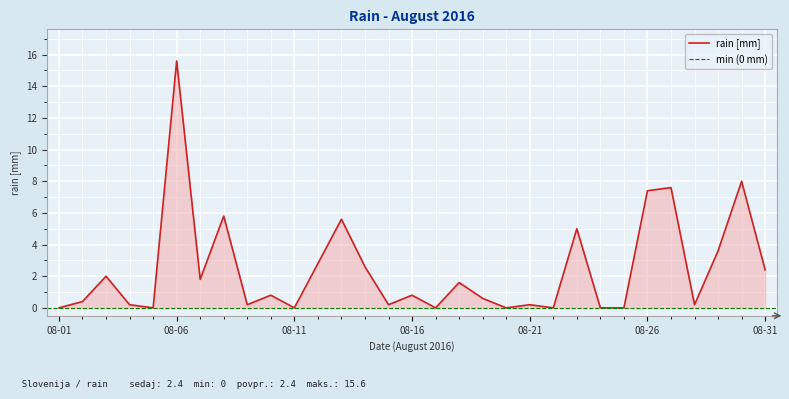

What is the approximate value at 2016-08-04?

0.2